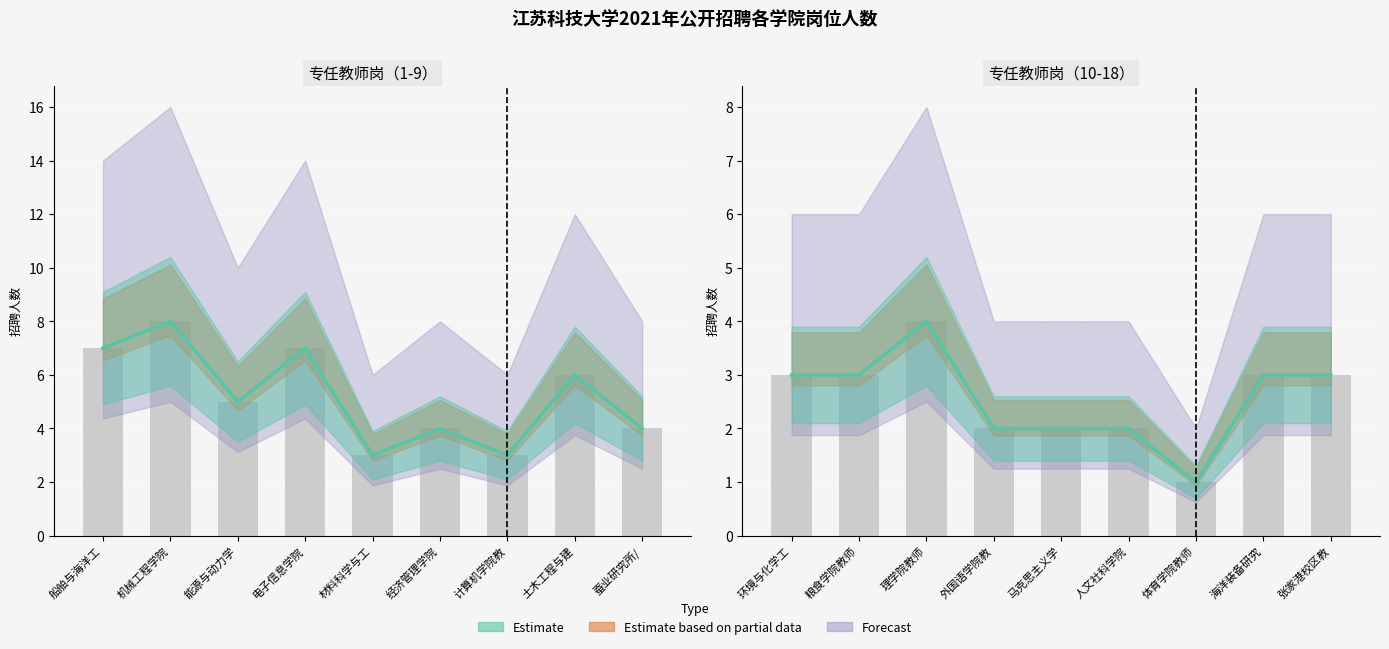

What is the ratio of the value at 马克思主义学院教师 to the value at 蚕业研究所/生物技术学院教师?

0.5